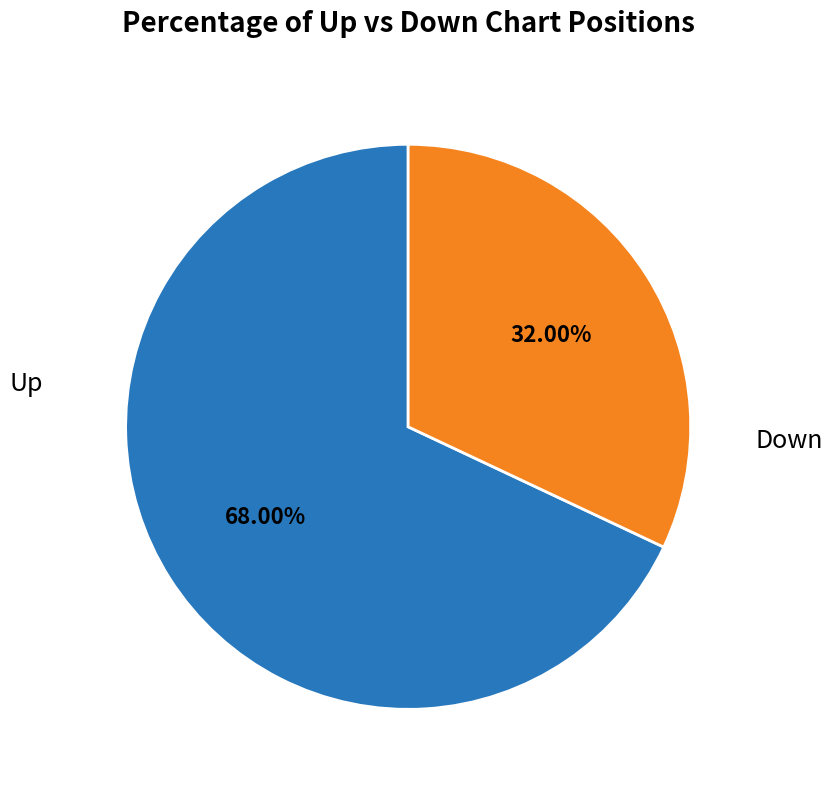

Which slice is the largest?

Up